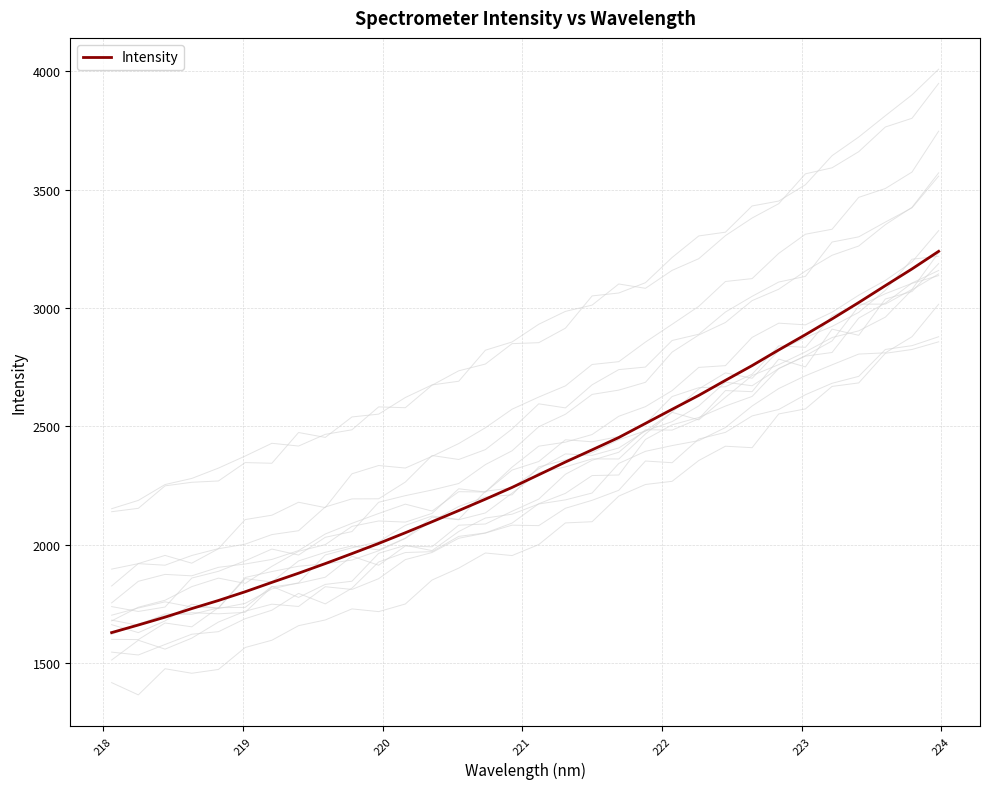

What is the maximum value shown in the chart?

3239.1